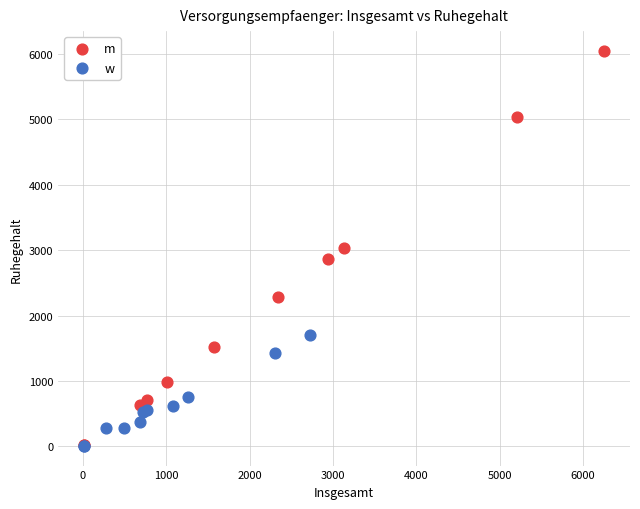

Which series has the widest spread of Y values?

m